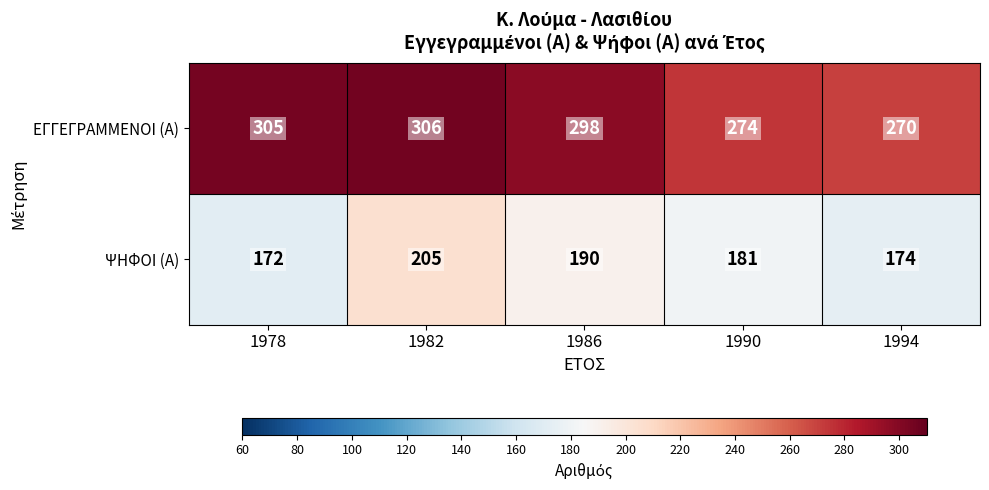

Rank the series at 1986 from lowest to highest value.

ΨΗΦΟΙ (Α), ΕΓΓΕΓΡΑΜΜΕΝΟΙ (Α)